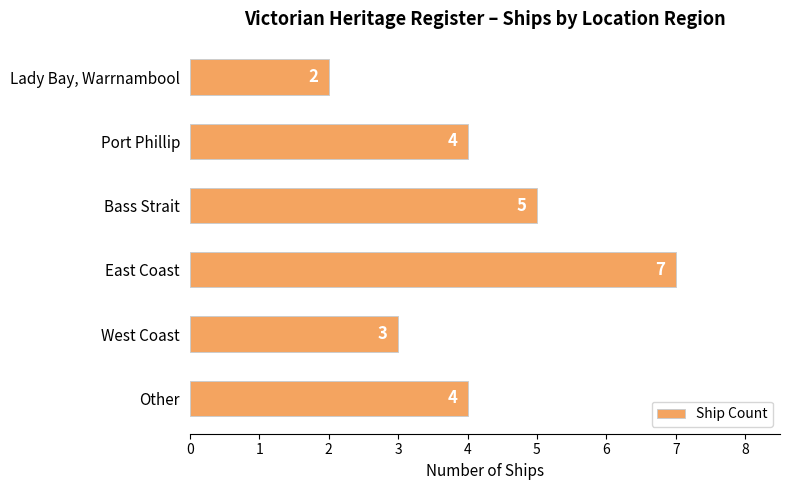

Which has a higher value, East Coast or Bass Strait?

East Coast